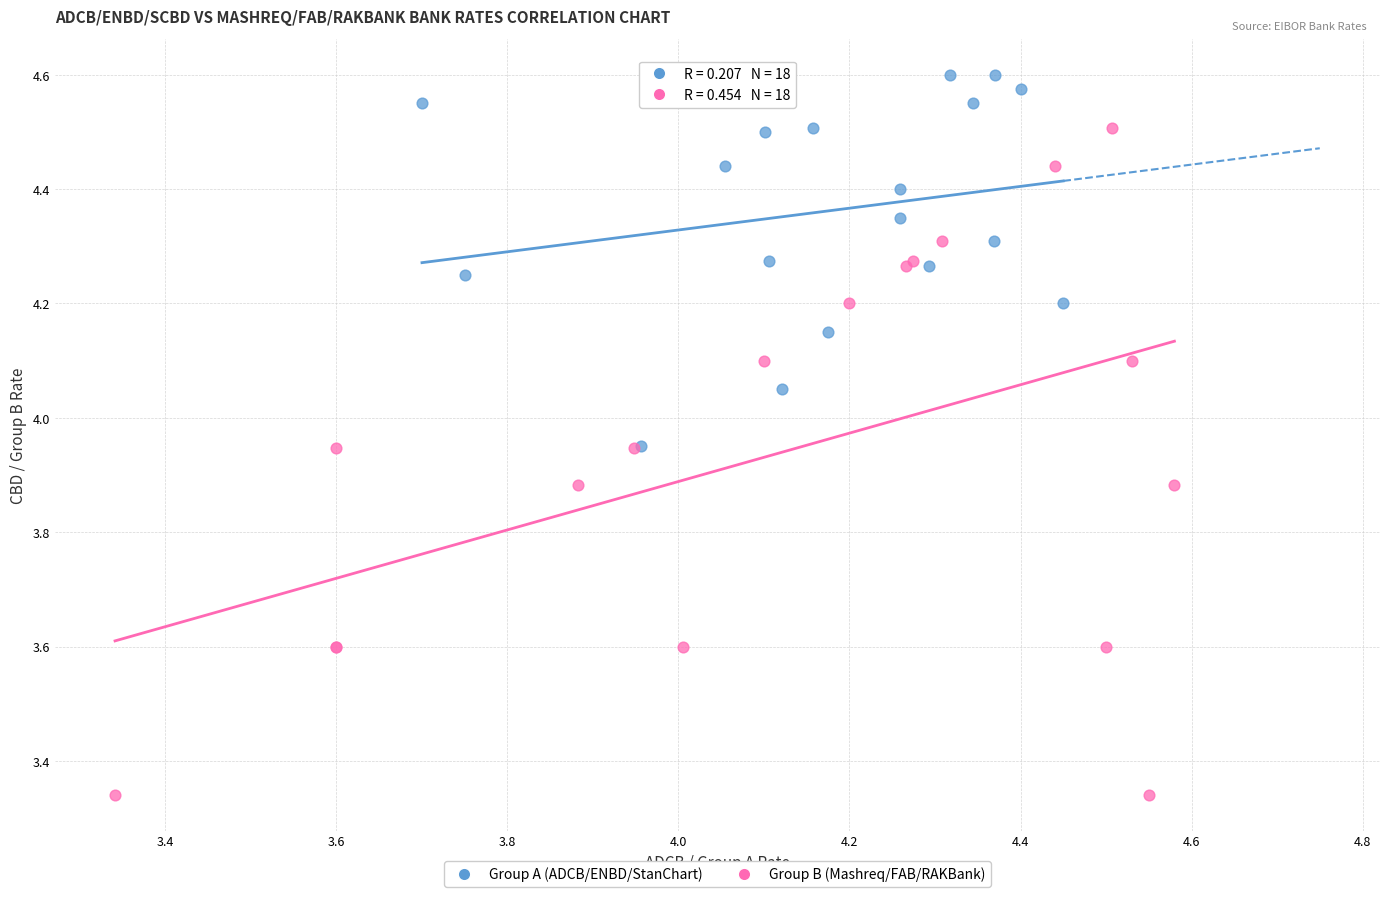

What are all the series names shown in the legend?

Group A (ADCB/ENBD/StanChart), Group B (Mashreq/FAB/RAKBank)